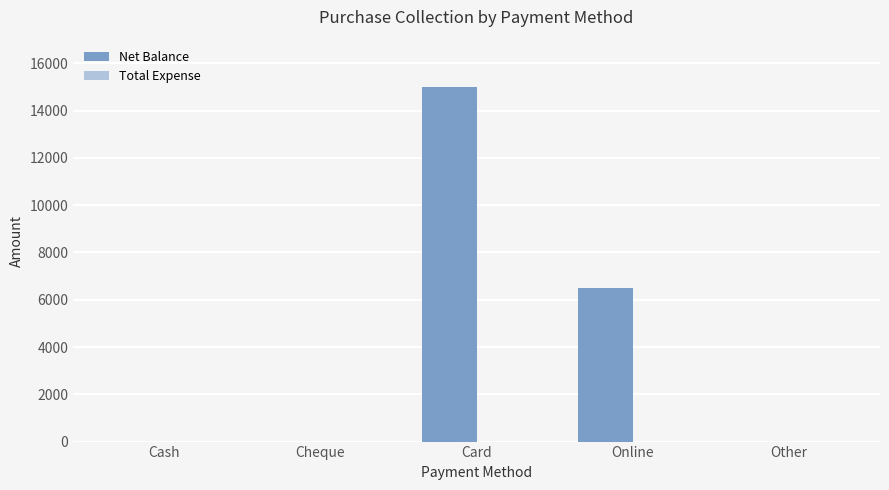

What is the change in value from Card to Online?

-8500